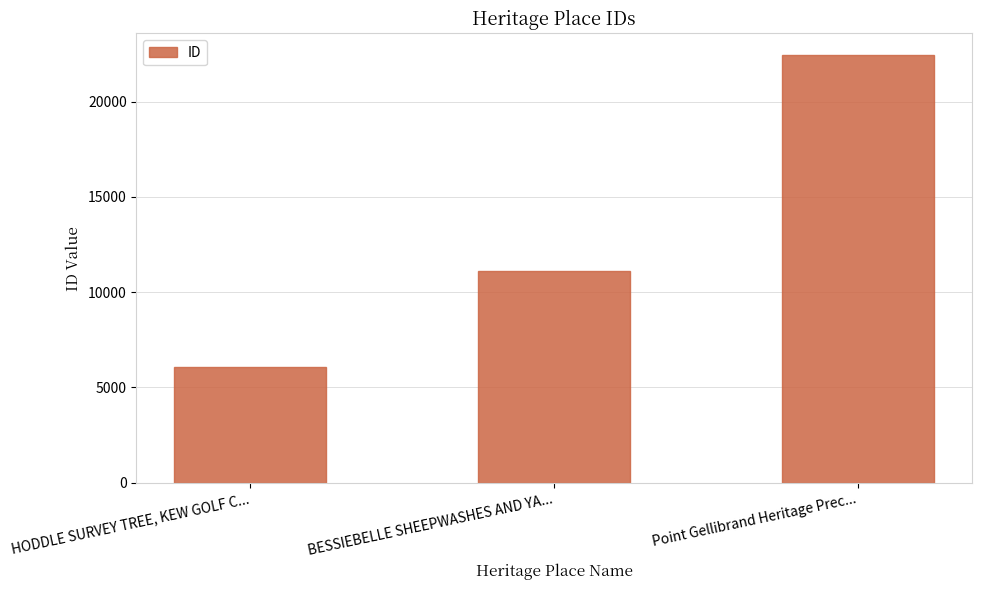

What is the label of the 3rd bar from the right?

HODDLE SURVEY TREE, KEW GOLF C...